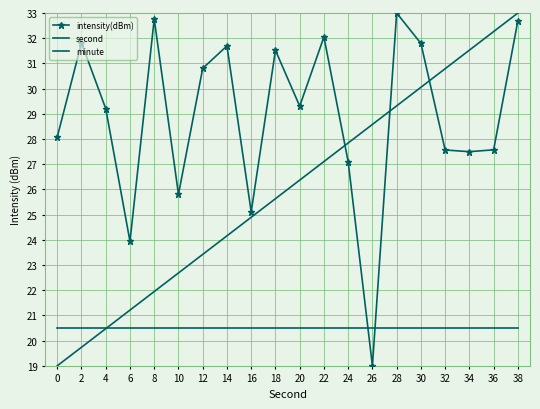

Reading left to right, list all the values displayed in this chart.

intensity(dBm): 0=28.1	2=31.8	4=29.2	6=23.9	8=32.8	10=25.8	12=30.8	14=31.7	16=25.1	18=31.5	20=29.3	22=32.0	24=27.1	26=19.0	28=33.0	30=31.8	32=27.6	34=27.5	36=27.6	38=32.7
second: 0=19.0	2=19.7	4=20.5	6=21.2	8=21.9	10=22.7	12=23.4	14=24.2	16=24.9	18=25.6	20=26.4	22=27.1	24=27.8	26=28.6	28=29.3	30=30.1	32=30.8	34=31.5	36=32.3	38=33.0
minute: 0=20.5	2=20.5	4=20.5	6=20.5	8=20.5	10=20.5	12=20.5	14=20.5	16=20.5	18=20.5	20=20.5	22=20.5	24=20.5	26=20.5	28=20.5	30=20.5	32=20.5	34=20.5	36=20.5	38=20.5